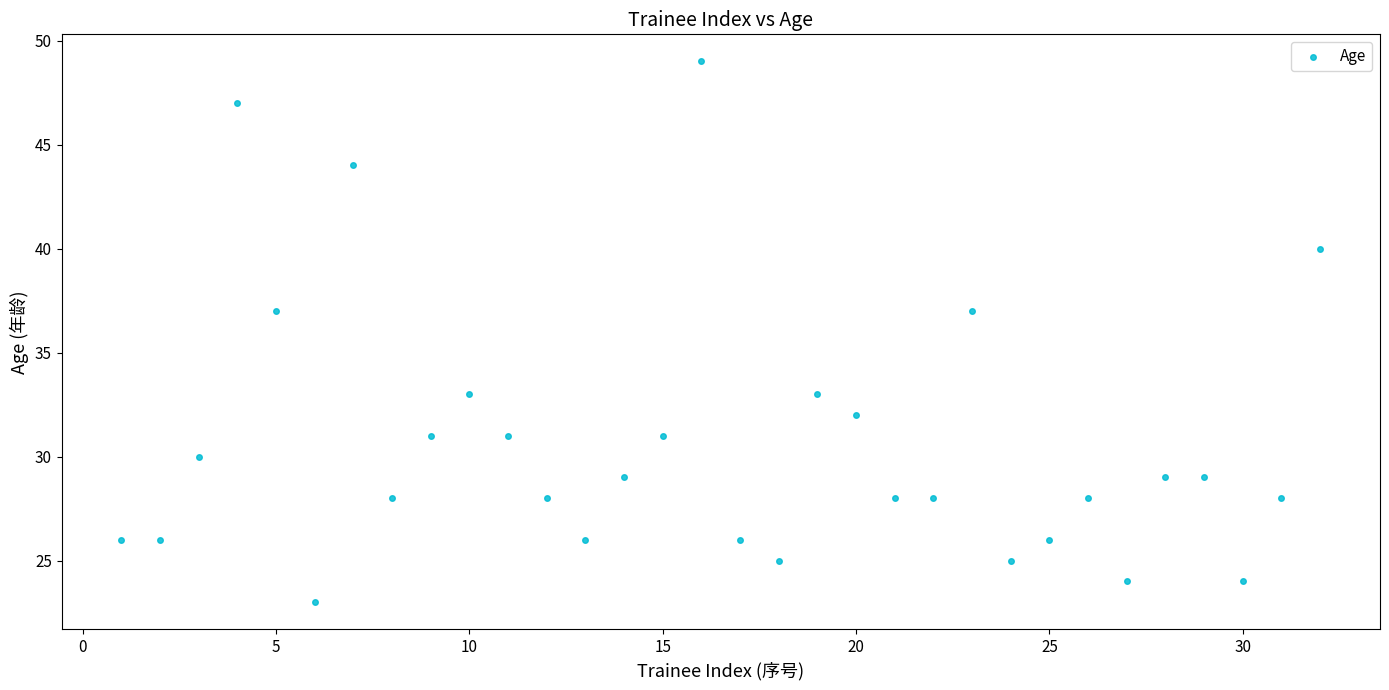

What is the range of Y values (max minus min)?

26